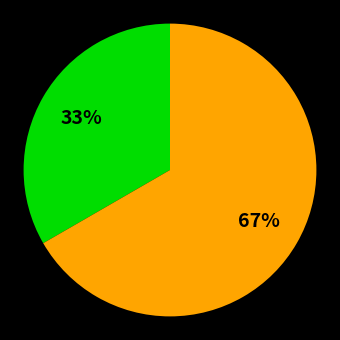

Is there a majority slice in this chart?

Yes